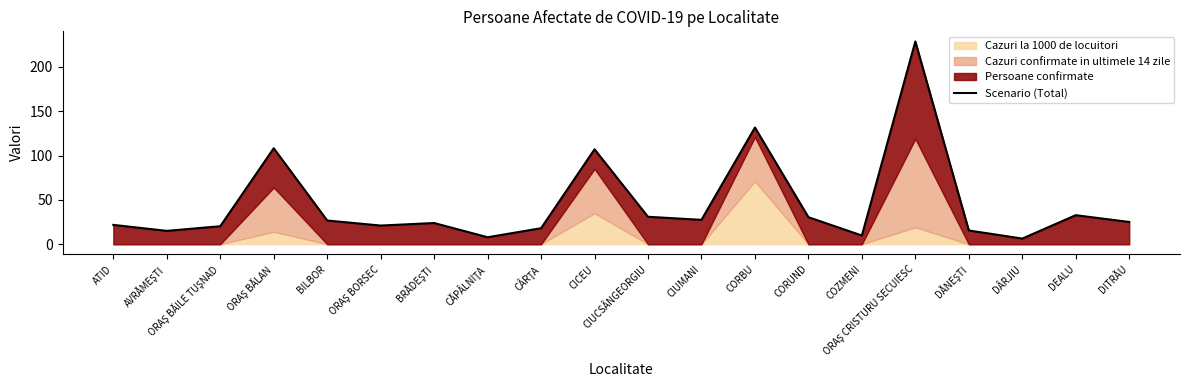

True or false: there are more than 0 points higher than both neighbors.

True